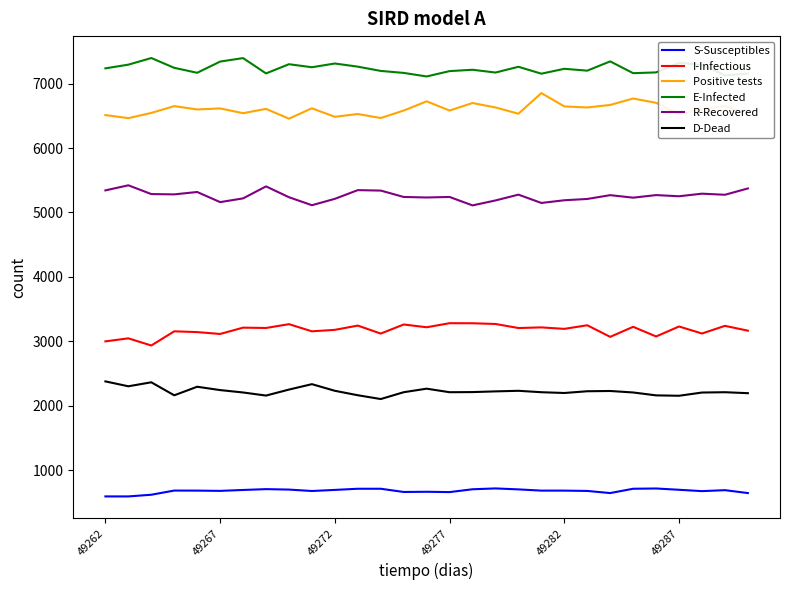

What is the lowest value of the E-Infected series?

7111